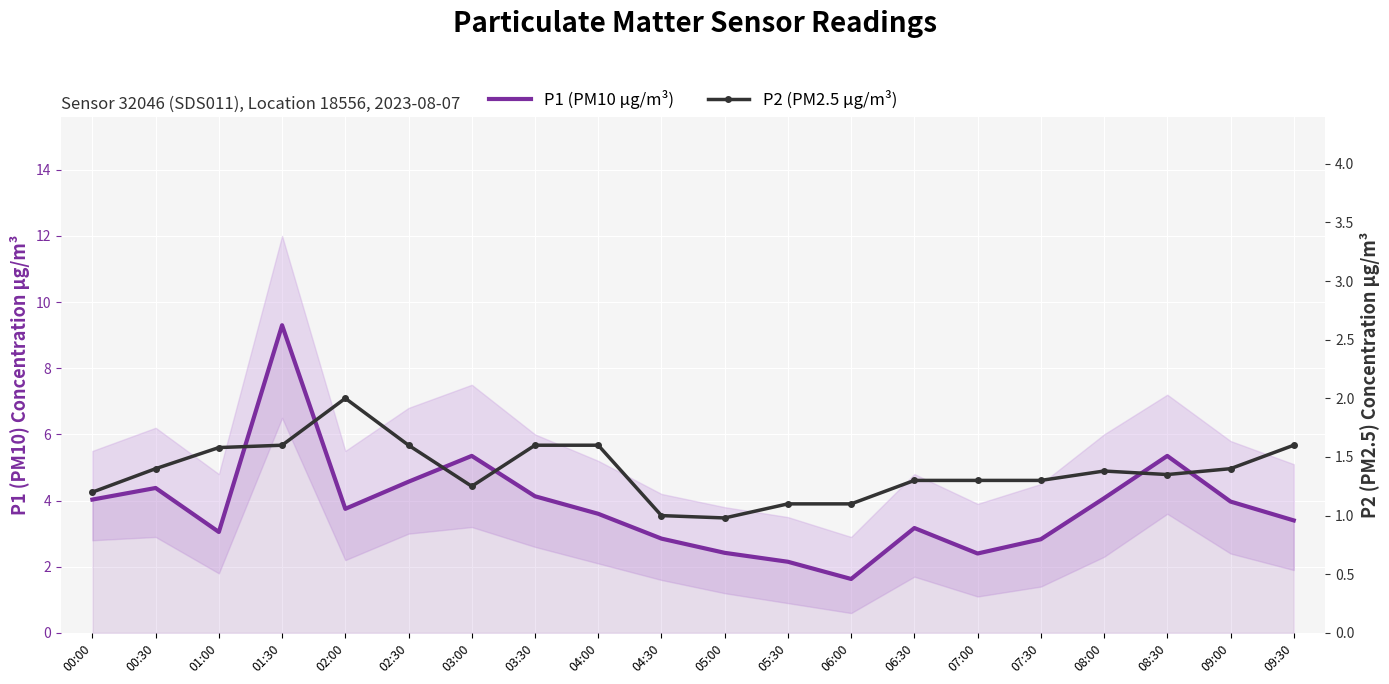

Which has a higher value, 05:00 or 06:30?

06:30